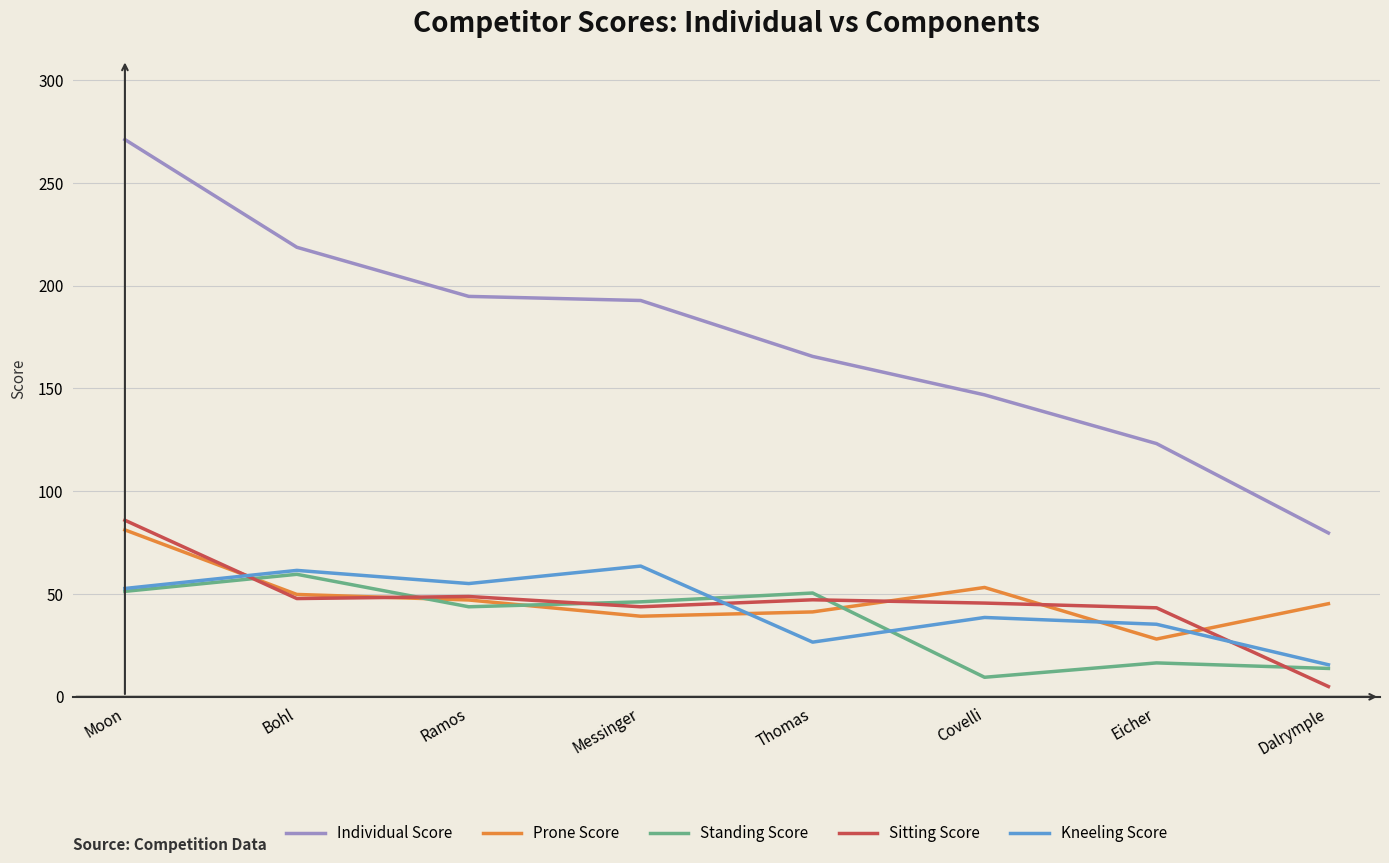

How many interior local valleys does the Kneeling Score series have?

2